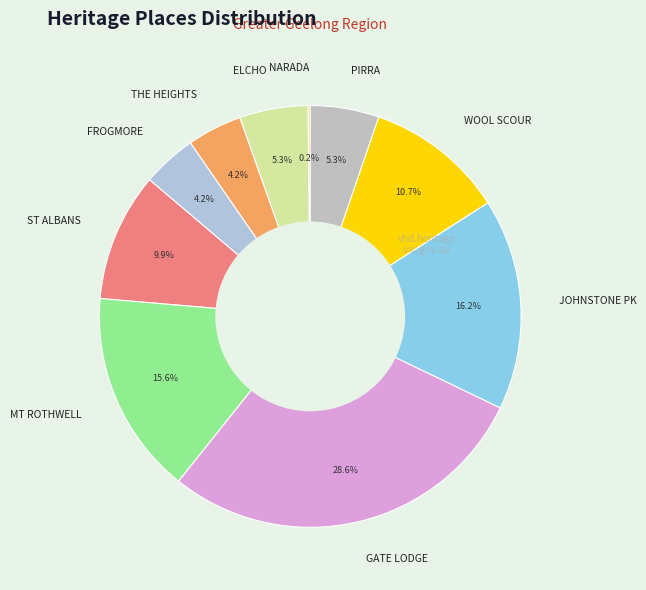

Between THE HEIGHTS and ELCHO, which is larger?

ELCHO